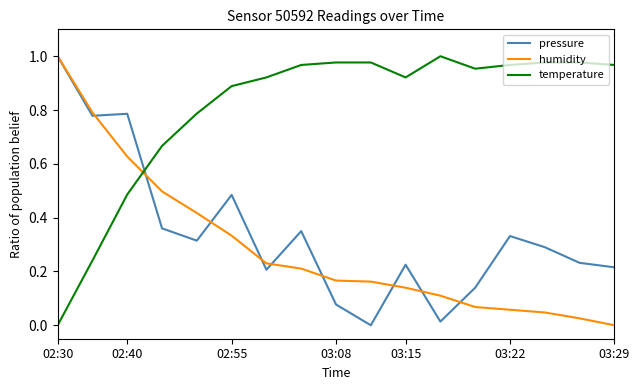

How many intersections are there between temperature and pressure?

1